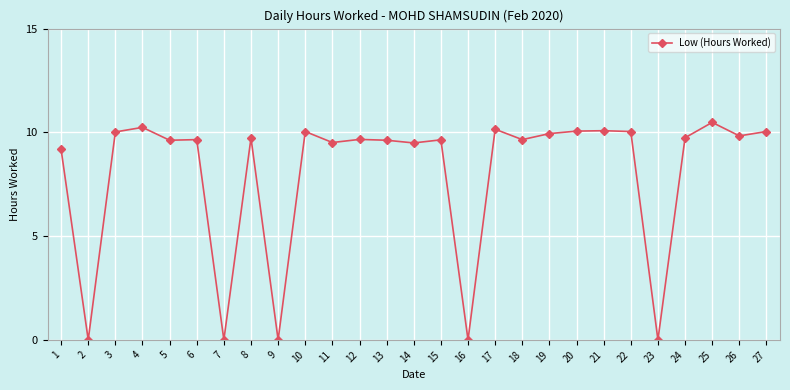

Count the number of categories in the chart.

27